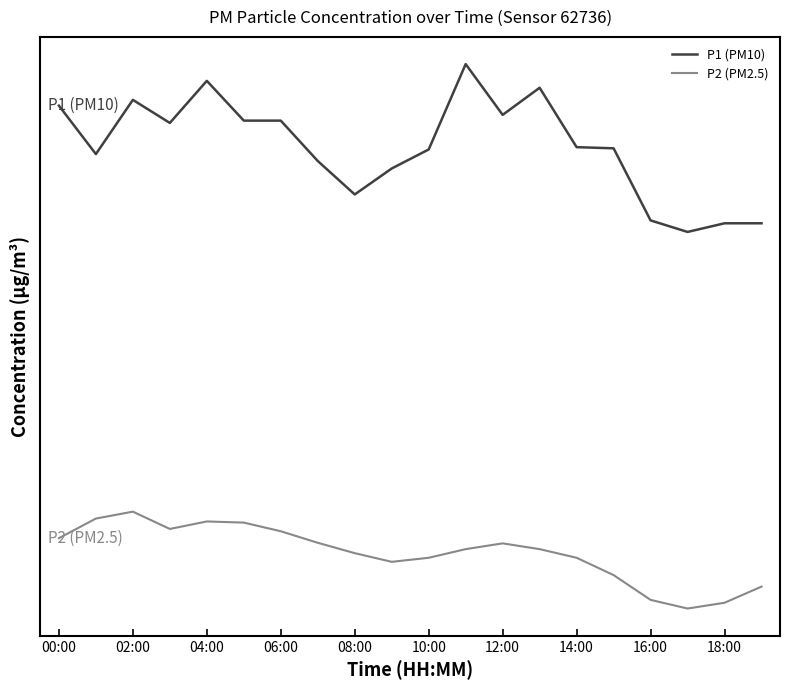

How many interior local valleys does the P2 (PM2.5) series have?

3